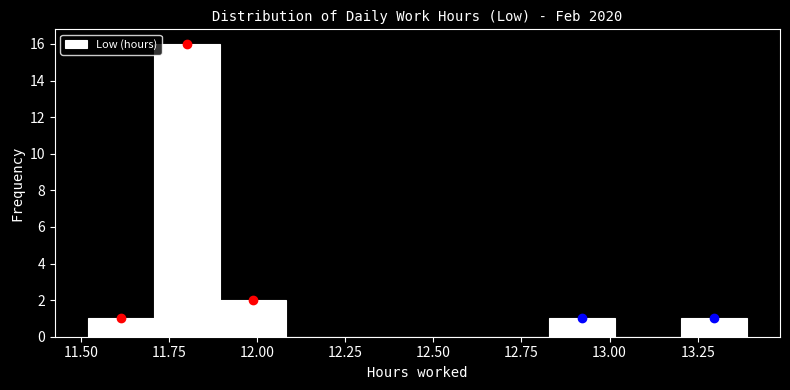

Read against the x-axis, roughly where is the centre of the tallest bar?

11.80